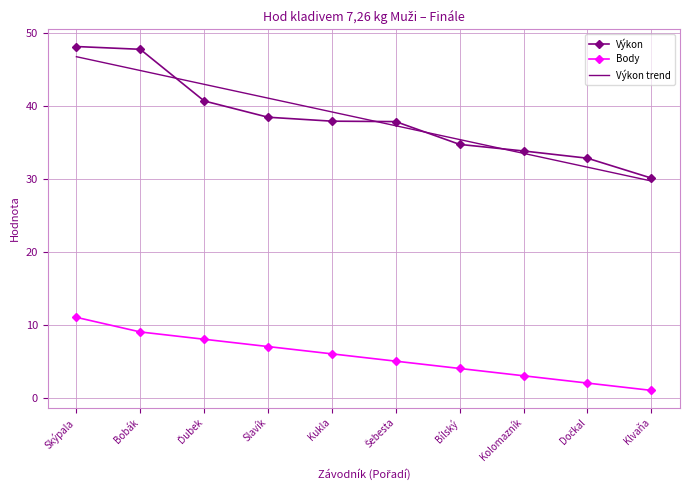

The Body series shows 5.1 at Kolomazník. True or false?

False